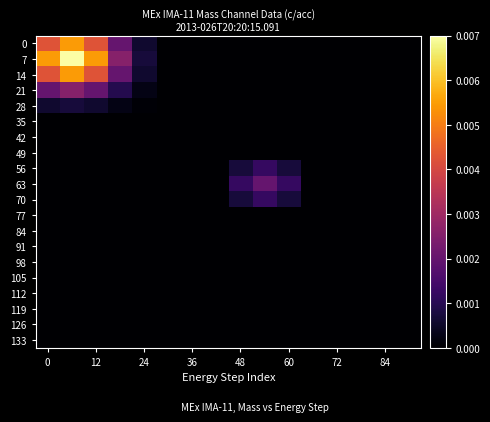

How many series are shown in this chart?

20